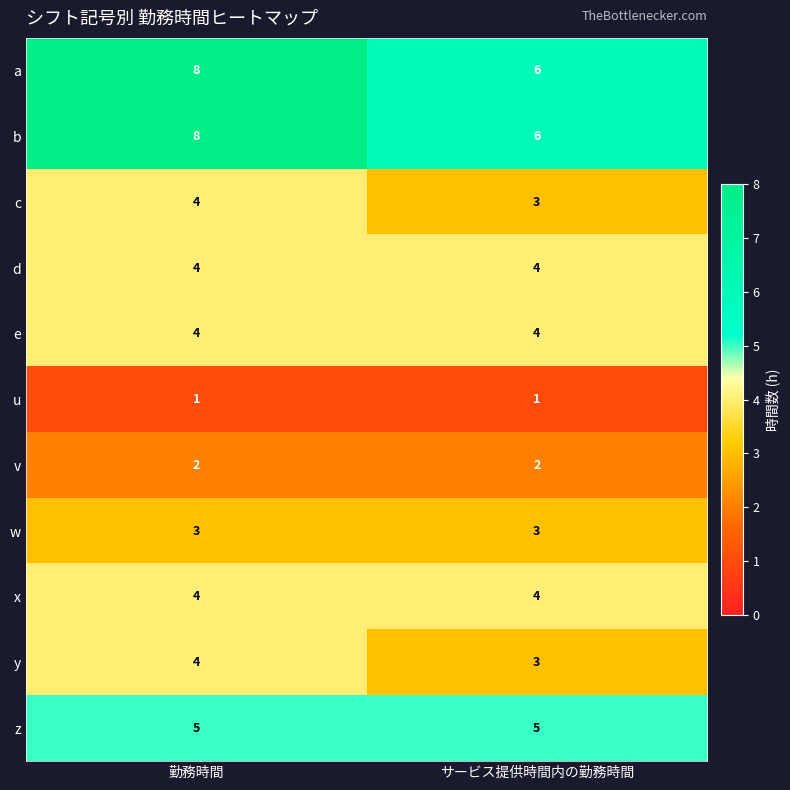

What is the difference between the highest and lowest values at 勤務時間?

7